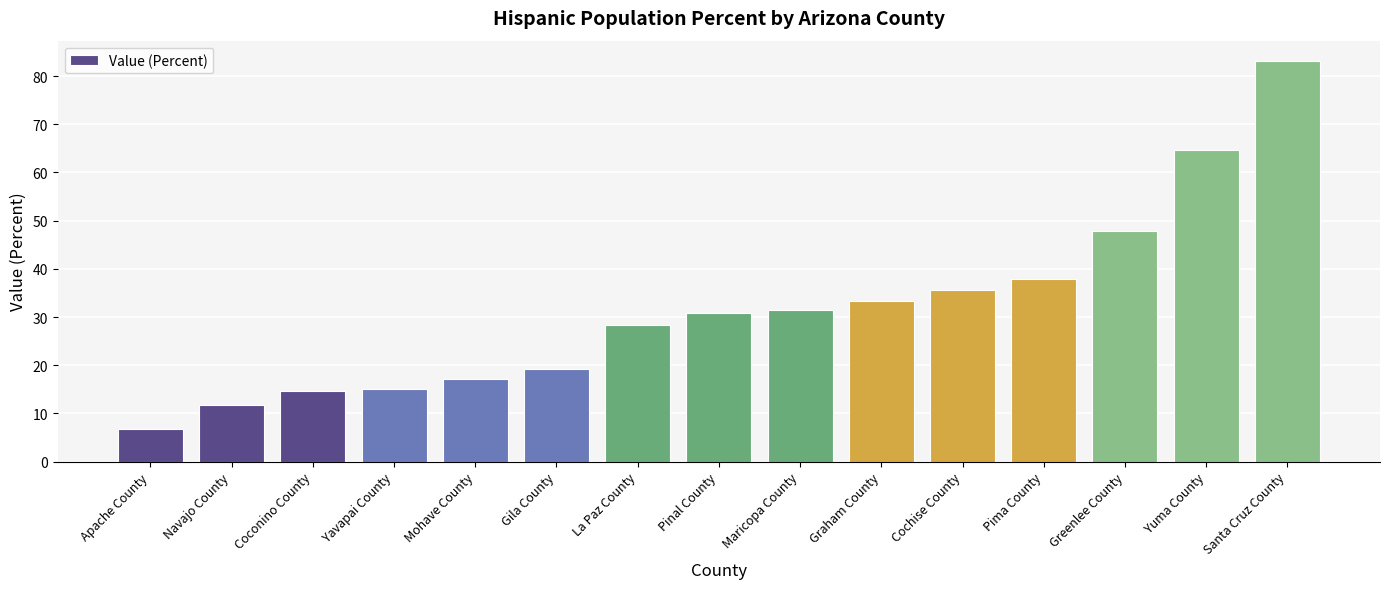

True or false: the data shows 33.3 at Graham County.

True